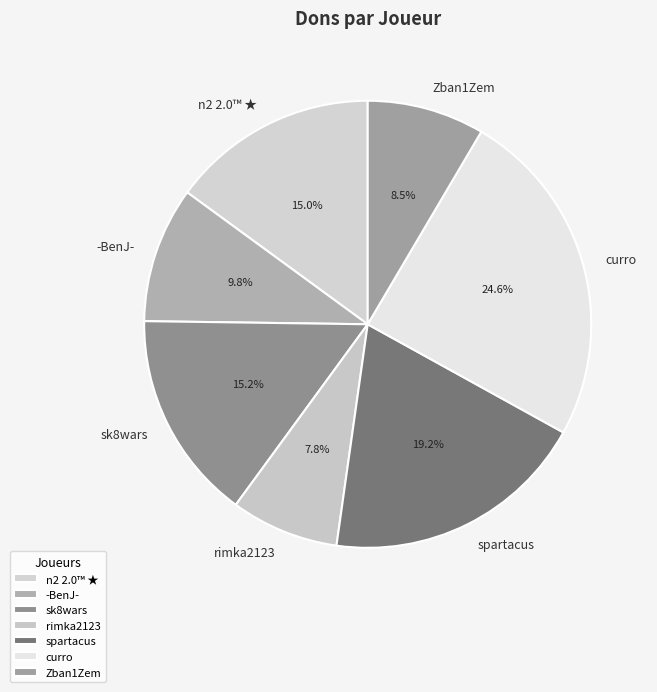

How many segments does this pie chart have?

7